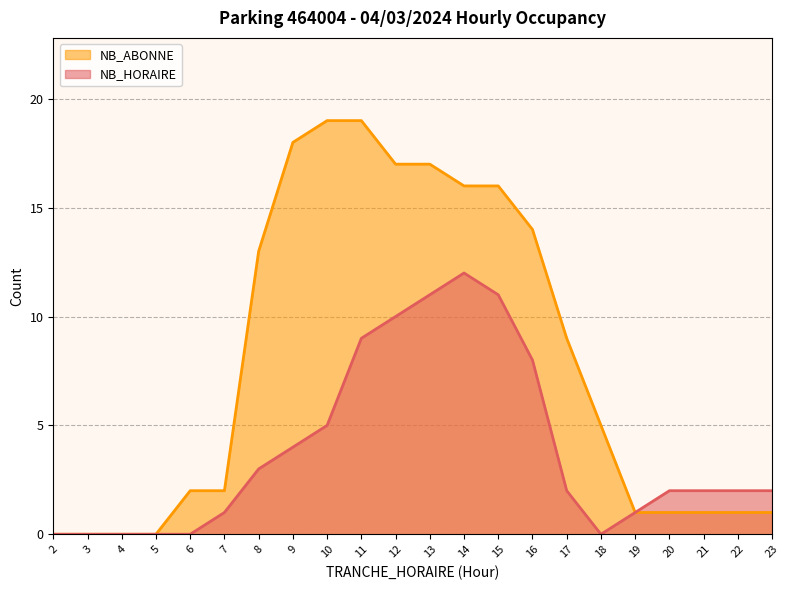

Where is NB_HORAIRE nearest to the value 6?

10